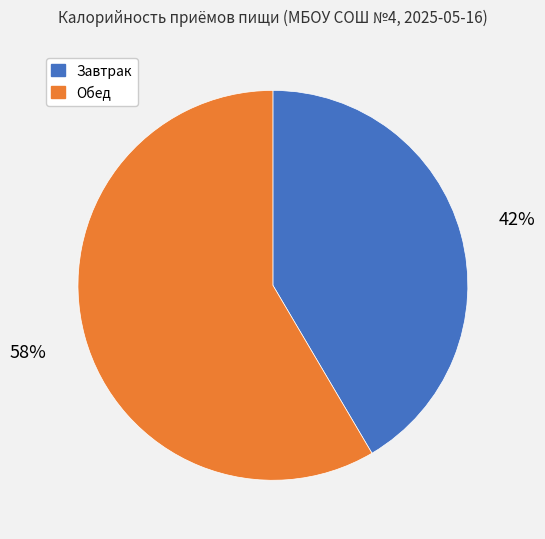

How many segments does this pie chart have?

2